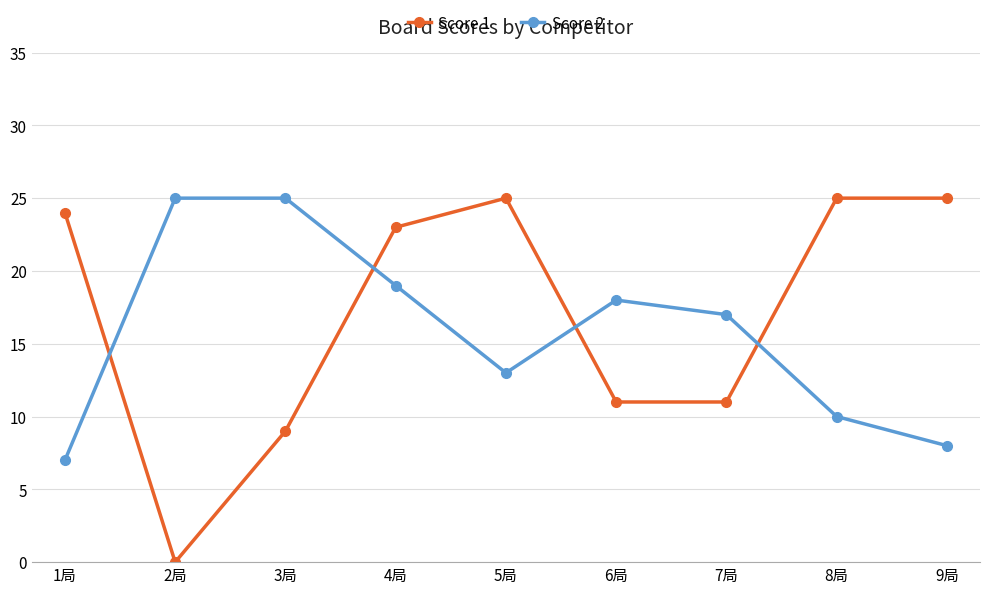

How many values in the Score 2 series are below 17?

4